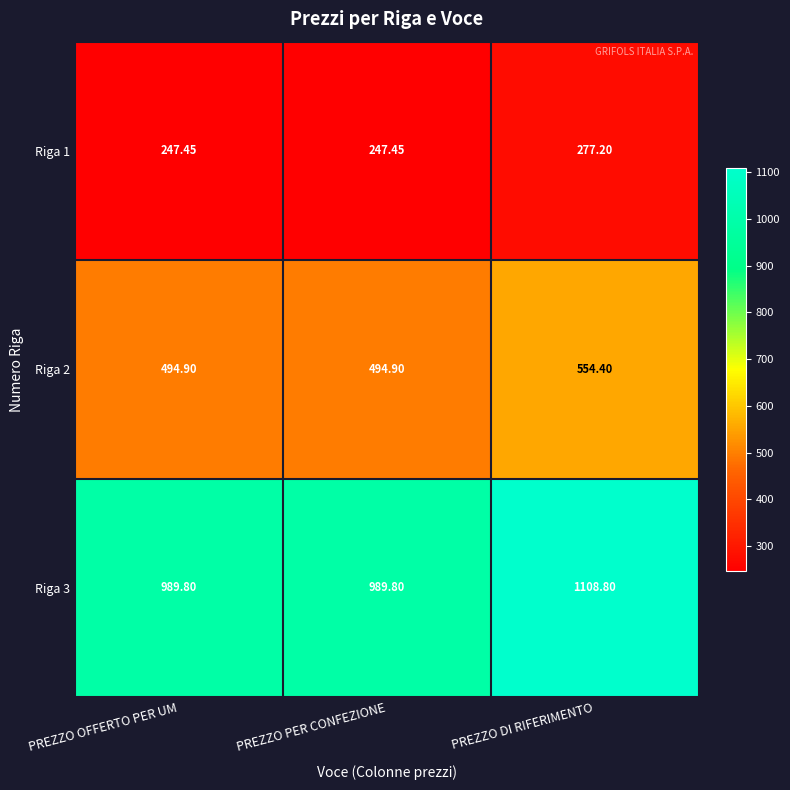

At which category is the sum across all series the highest?

PREZZO DI RIFERIMENTO